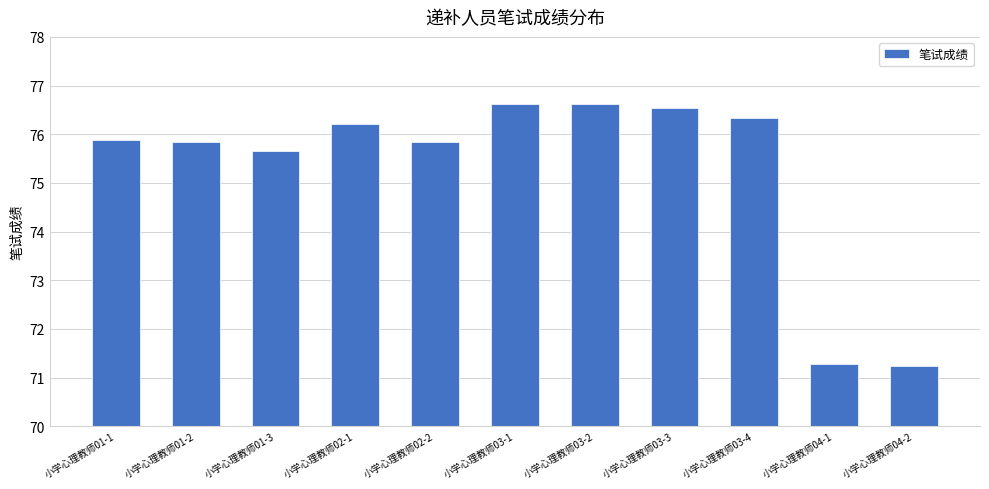

What is the label of the 5th bar from the right?

小学心理教师03-2